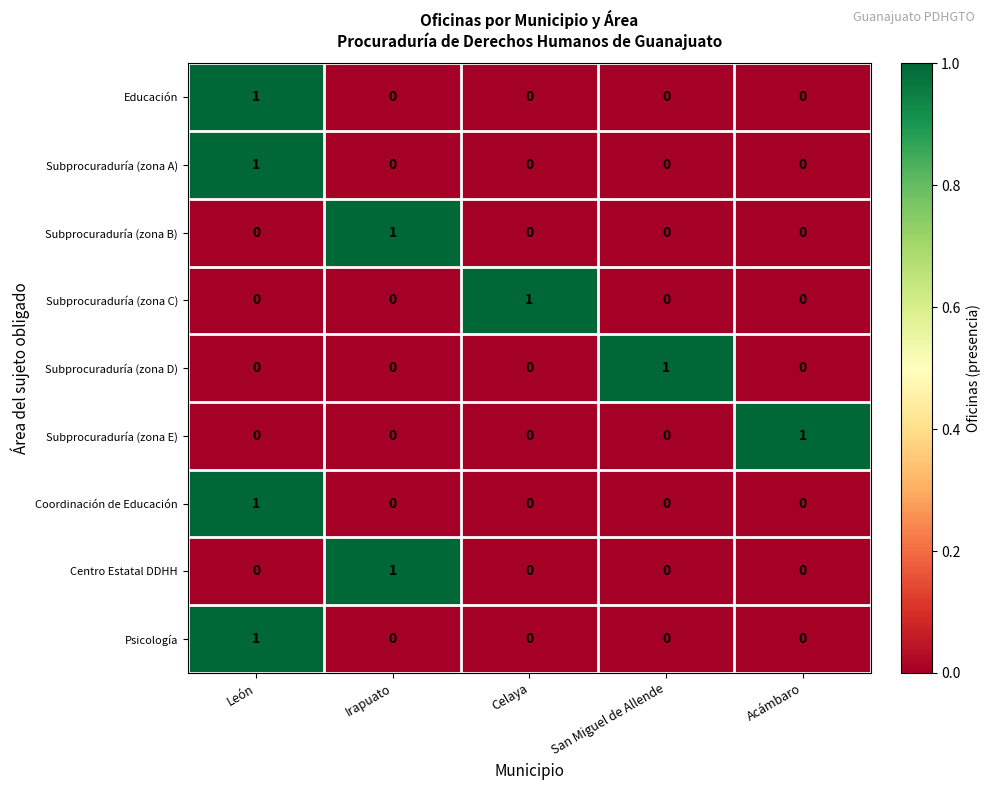

At how many categories does at least one series exceed 0?

5